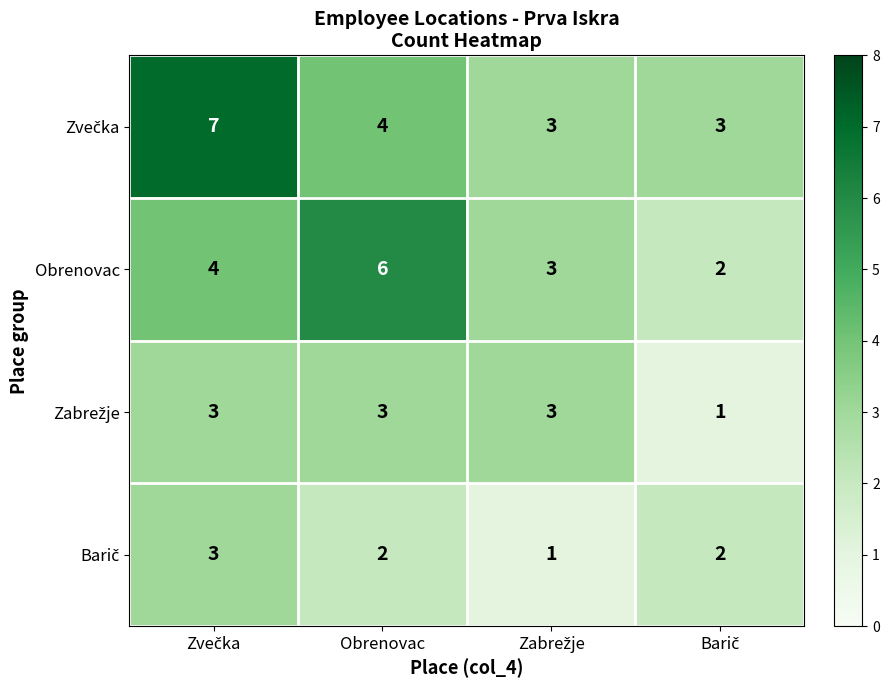

What is the maximum value shown in the chart?

7